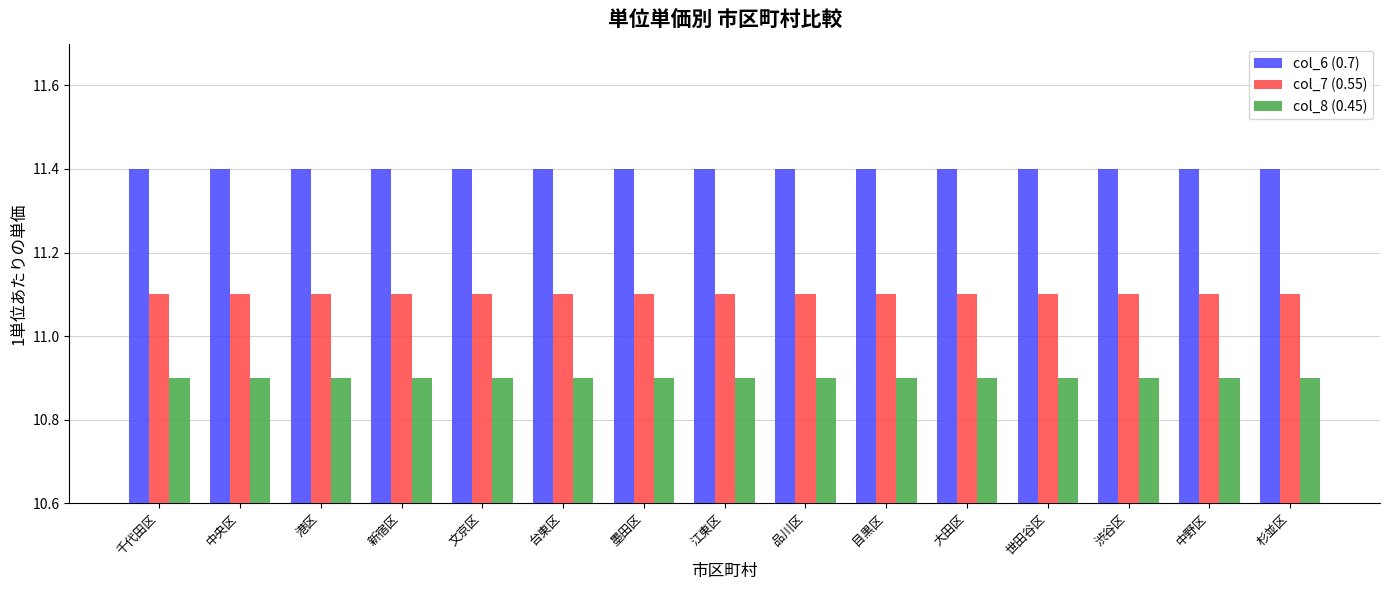

How many series are shown in this chart?

3